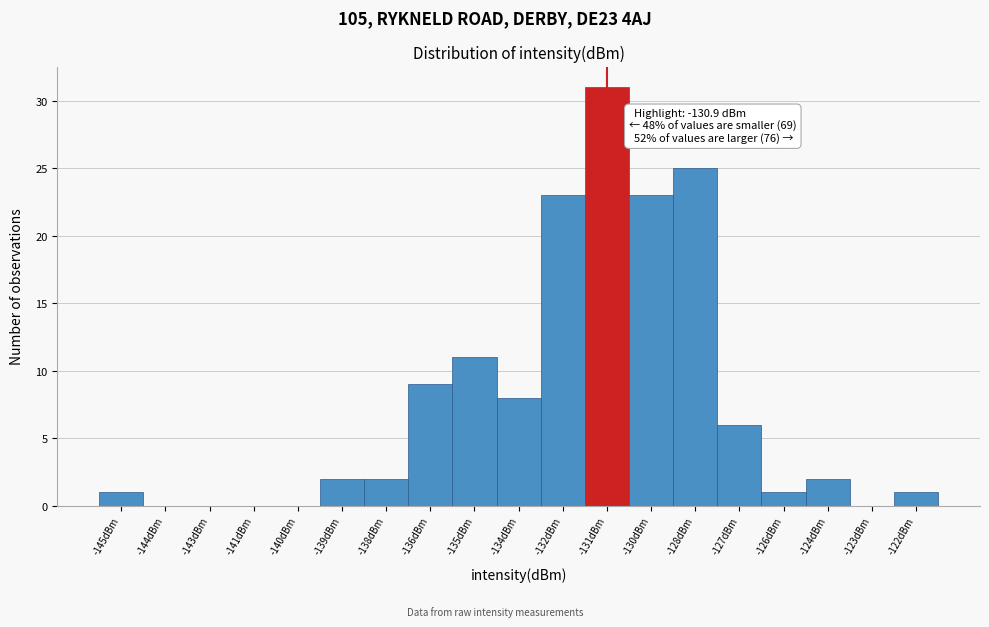

Reading left to right, what are all the values shown in this chart?

-145dBm=1	-144dBm=0	-143dBm=0	-141dBm=0	-140dBm=0	-139dBm=2	-138dBm=2	-136dBm=9	-135dBm=11	-134dBm=8	-132dBm=23	-131dBm=31	-130dBm=23	-128dBm=25	-127dBm=6	-126dBm=1	-124dBm=2	-123dBm=0	-122dBm=1